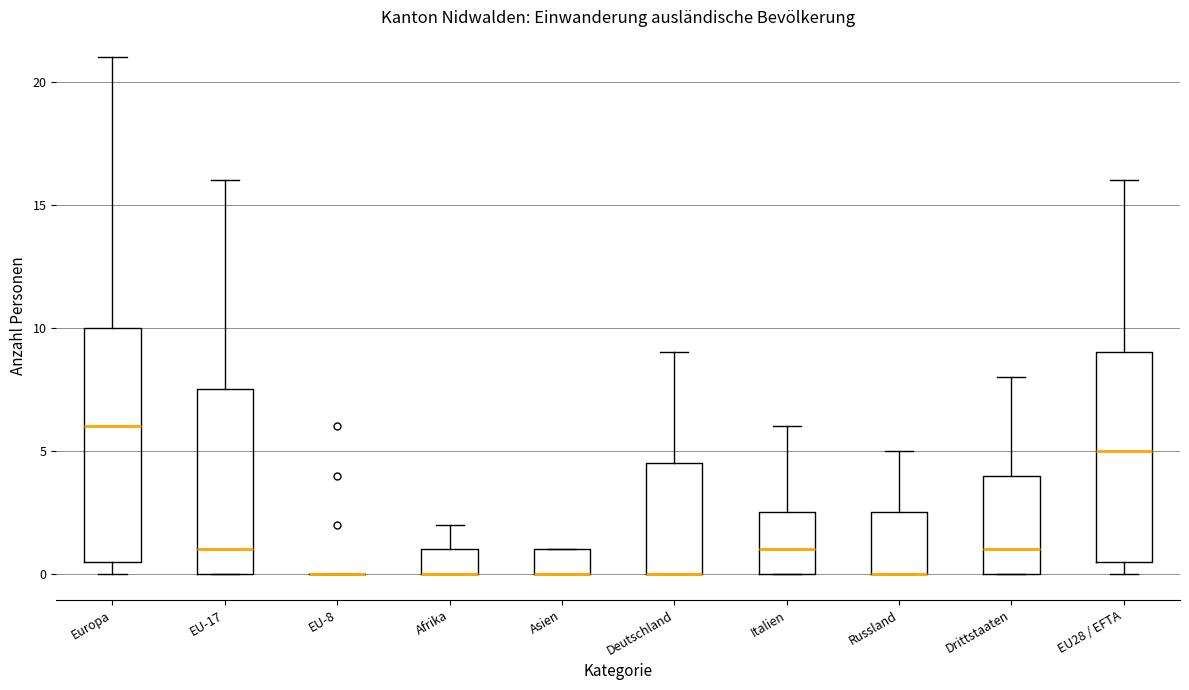

Reading left to right, read every box against the y-axis: the position of its median line, the range the box covers, and the ends of its whiskers. The values are not printed on the chart, so give them approximately, as read against the axis.

Europa: median 6.0, box 0.5 to 10.0, whiskers 0.0 to 21.0
EU-17: median 1.0, box 0.0 to 7.5, whiskers 0.0 to 16.0
EU-8: box collapsed to a line at 0.0, whiskers 0.0 to 0.0
Afrika: median 0.0 (drawn on the box's lower edge), box 0.0 to 1.0, whiskers 0.0 to 2.0
Asien: median 0.0 (drawn on the box's lower edge), box 0.0 to 1.0, whiskers 0.0 to 1.0
Deutschland: median 0.0 (drawn on the box's lower edge), box 0.0 to 4.5, whiskers 0.0 to 9.0
Italien: median 1.0, box 0.0 to 2.5, whiskers 0.0 to 6.0
Russland: median 0.0 (drawn on the box's lower edge), box 0.0 to 2.5, whiskers 0.0 to 5.0
Drittstaaten: median 1.0, box 0.0 to 4.0, whiskers 0.0 to 8.0
EU28 / EFTA: median 5.0, box 0.5 to 9.0, whiskers 0.0 to 16.0